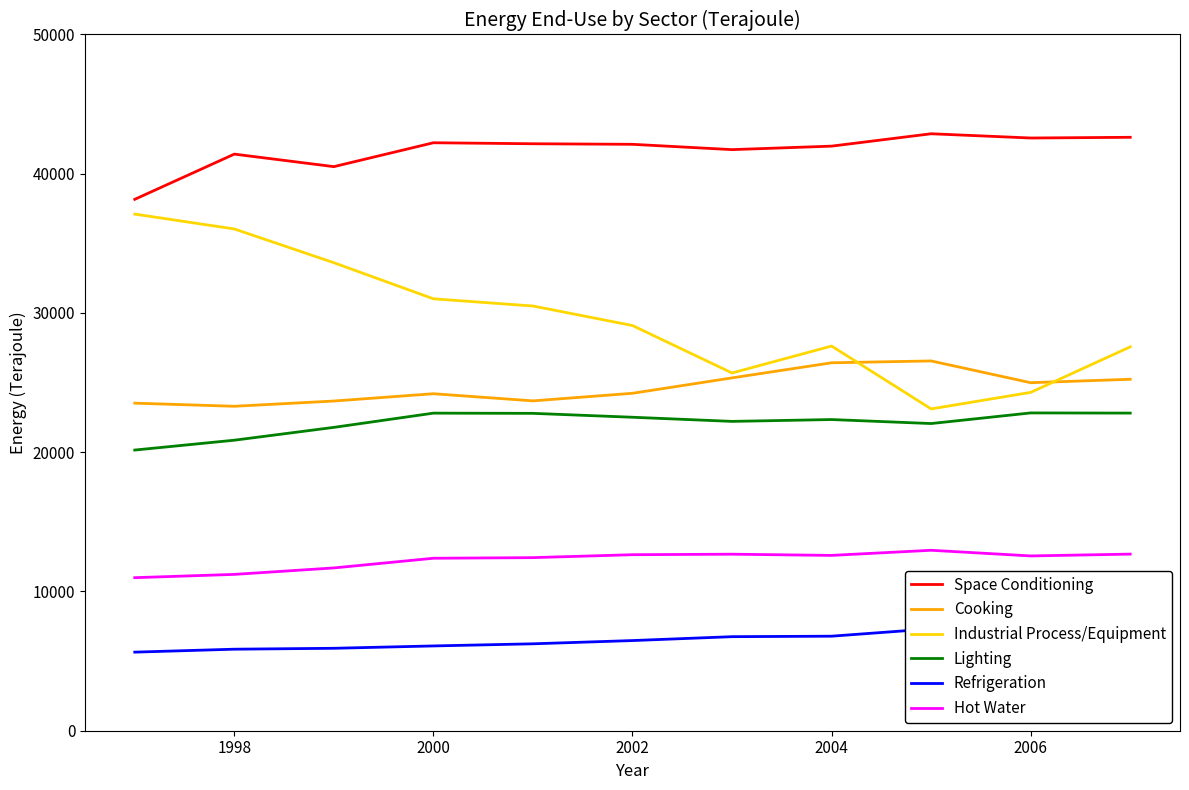

Reading left to right, what are all the values shown in this chart?

Space Conditioning: 38163	41409	40509	42225	42153	42113	41731	41982	42871	42566	42617
Cooking: 23524	23300	23677	24201	23688	24233	25339	26424	26556	24993	25239
Industrial Process/Equipment: 37101	36034	33610	31018	30501	29099	25691	27626	23110	24298	27567
Lighting: 20156	20864	21785	22807	22792	22512	22215	22347	22060	22823	22810
Refrigeration: 5644	5855	5920	6089	6242	6475	6754	6789	7317	7145	7366
Hot Water: 10991	11227	11691	12386	12430	12641	12677	12591	12959	12553	12683